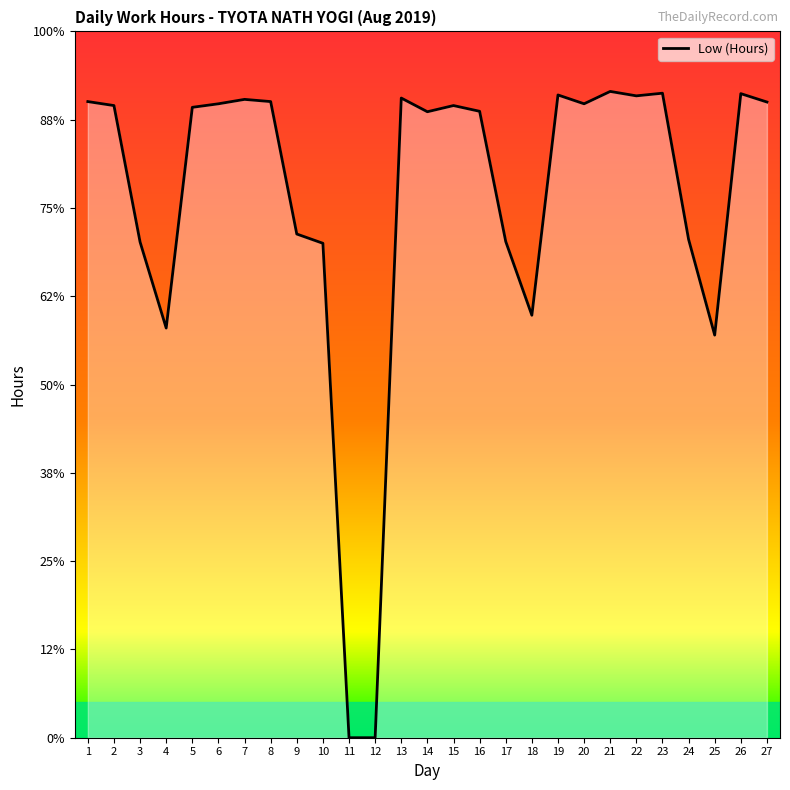

Is this an area chart (filled region under the line)?

Yes